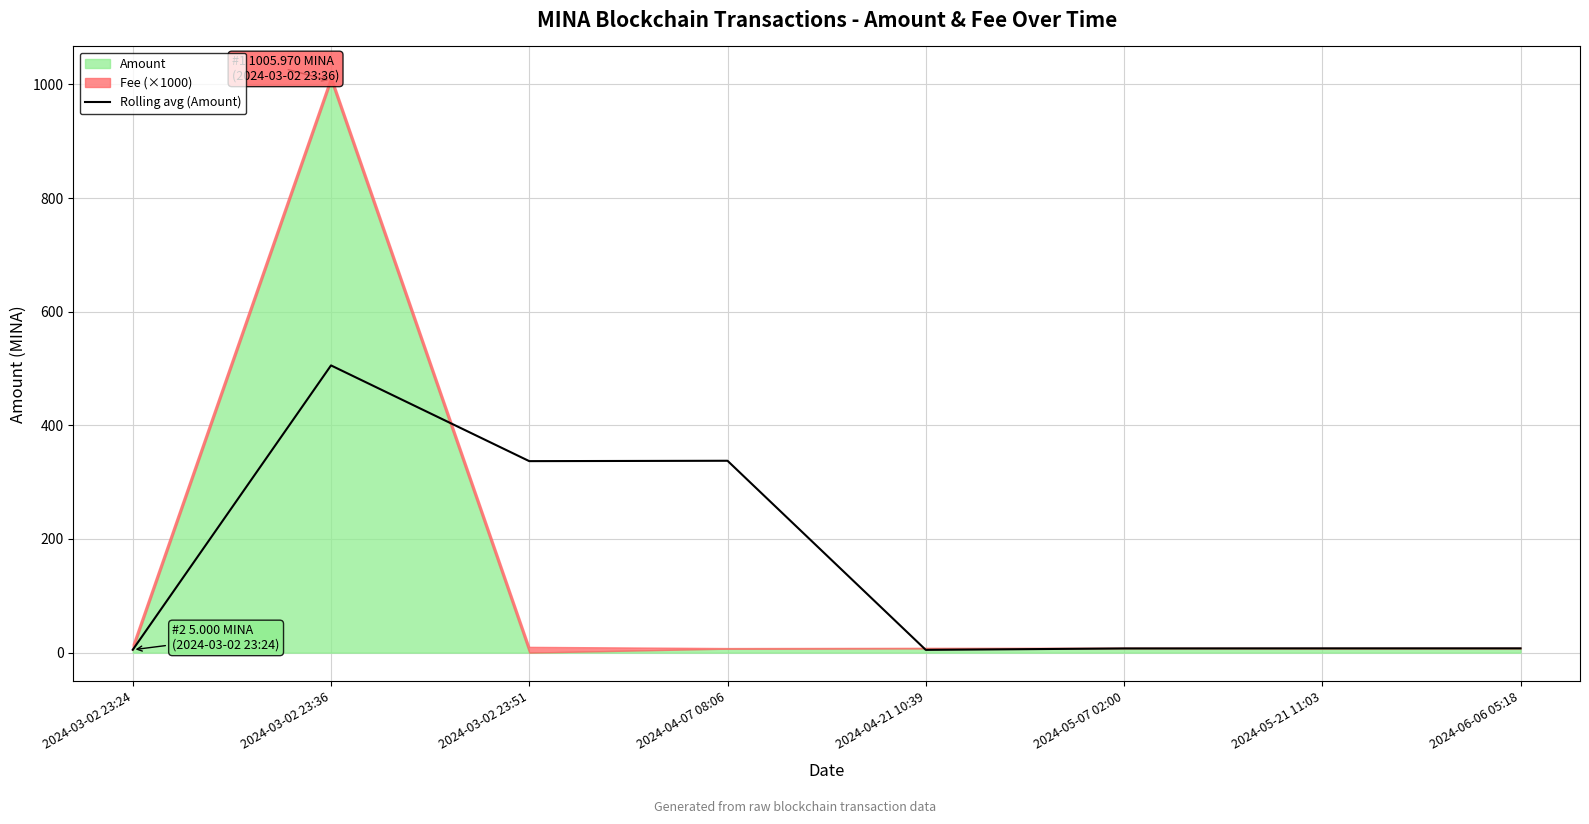

Reading left to right, what are all the values shown in this chart?

5.0	505.5	337.0	337.7	4.8	7.3	7.5	7.5